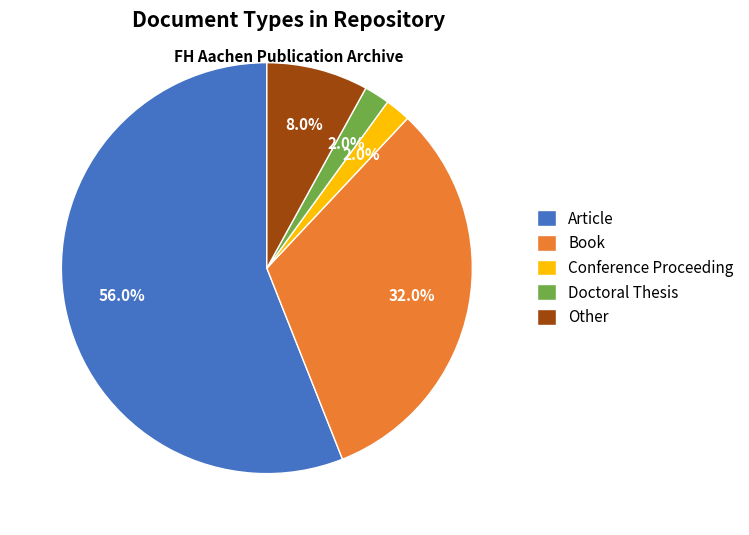

Do Doctoral Thesis and Book together represent more than half of the pie?

No